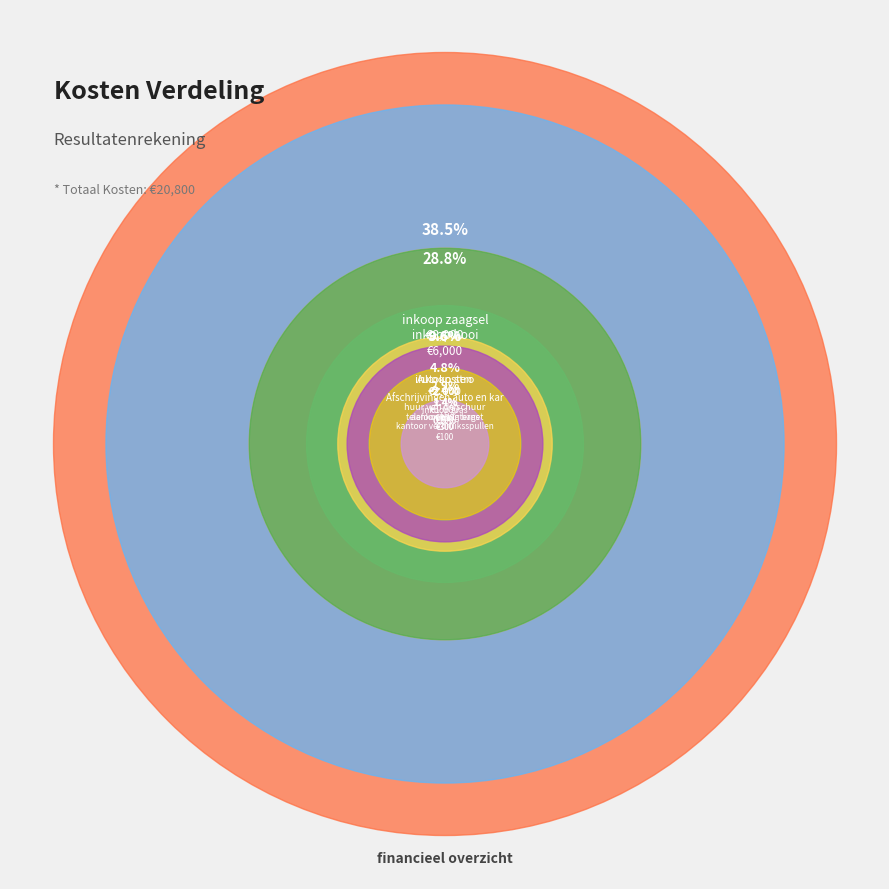

What is the ratio of the value at kantoor verbruiksspullen to the value at huur van de schuur?

0.2